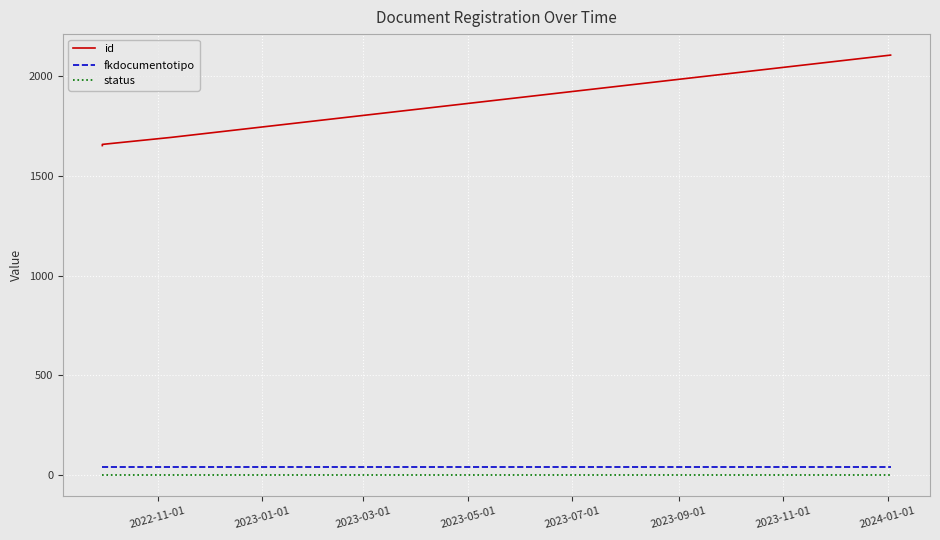

True or false: id and status cross at least once.

False